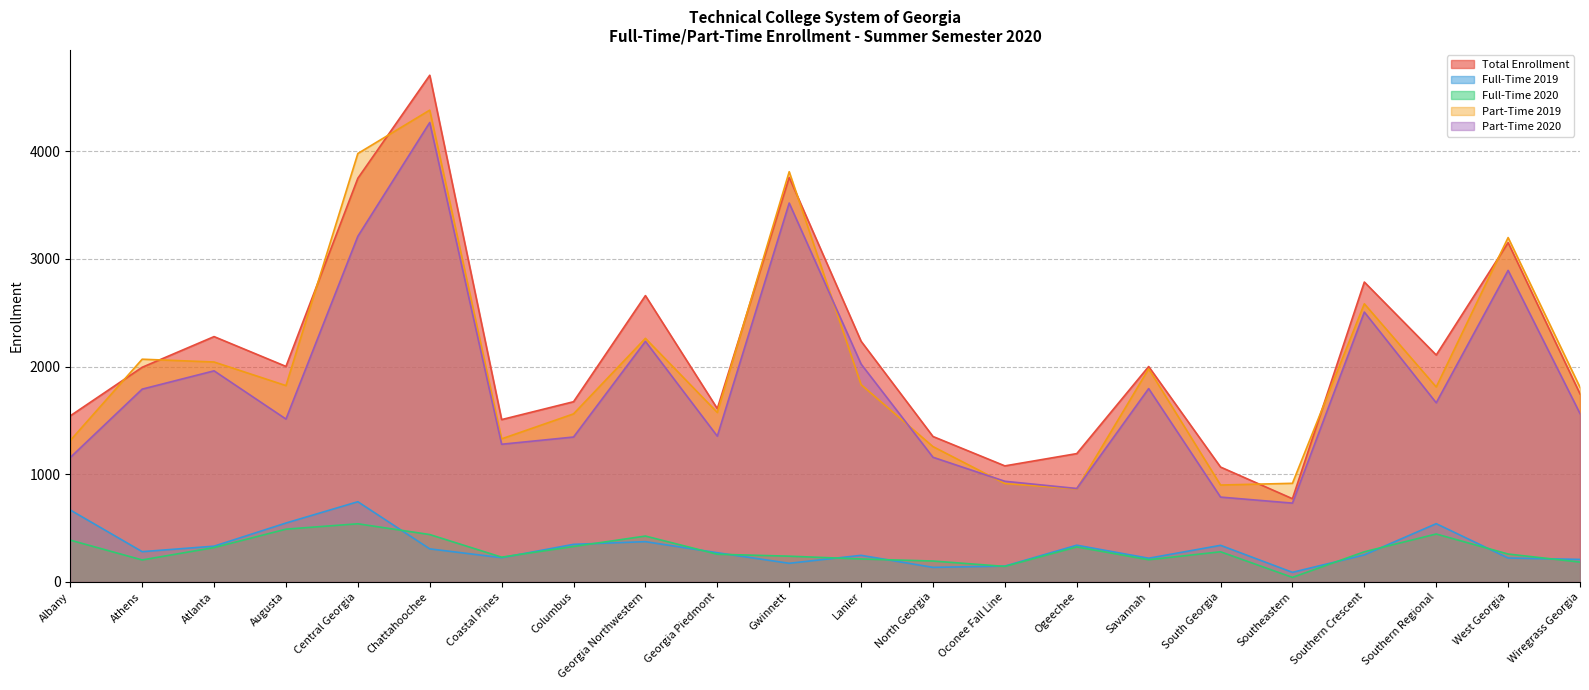

What is the total value across all series at Gwinnett?

11496